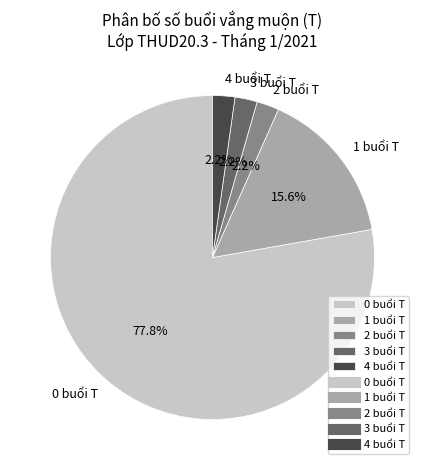

Is there a majority slice in this chart?

Yes